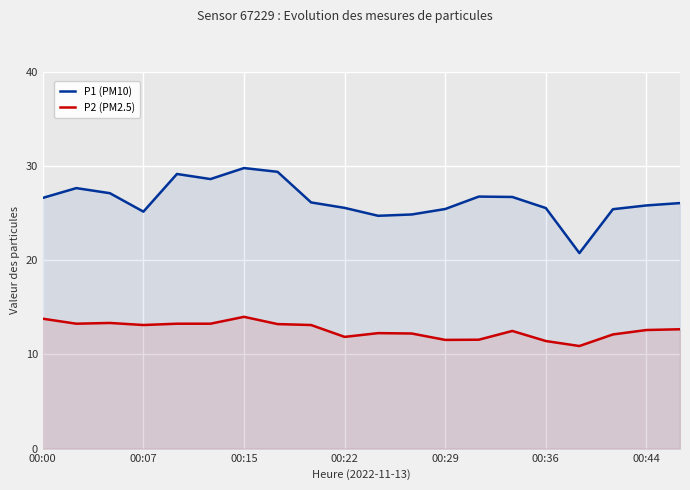

Between 00:00 and 00:22, which series saw the biggest shift?

P2 (PM2.5)